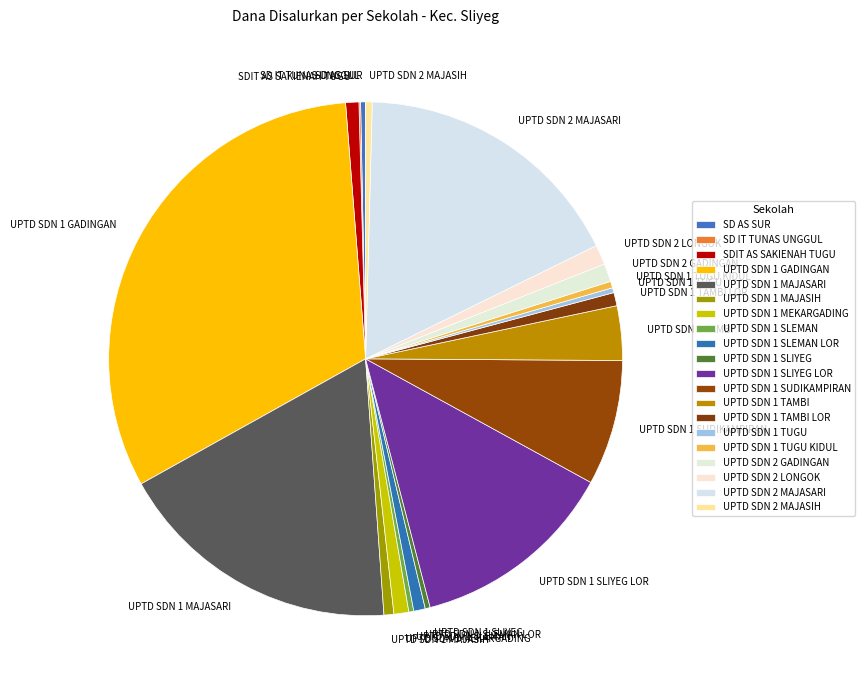

Between SDIT AS SAKIENAH TUGU and SD AS SUR, which is larger?

SDIT AS SAKIENAH TUGU